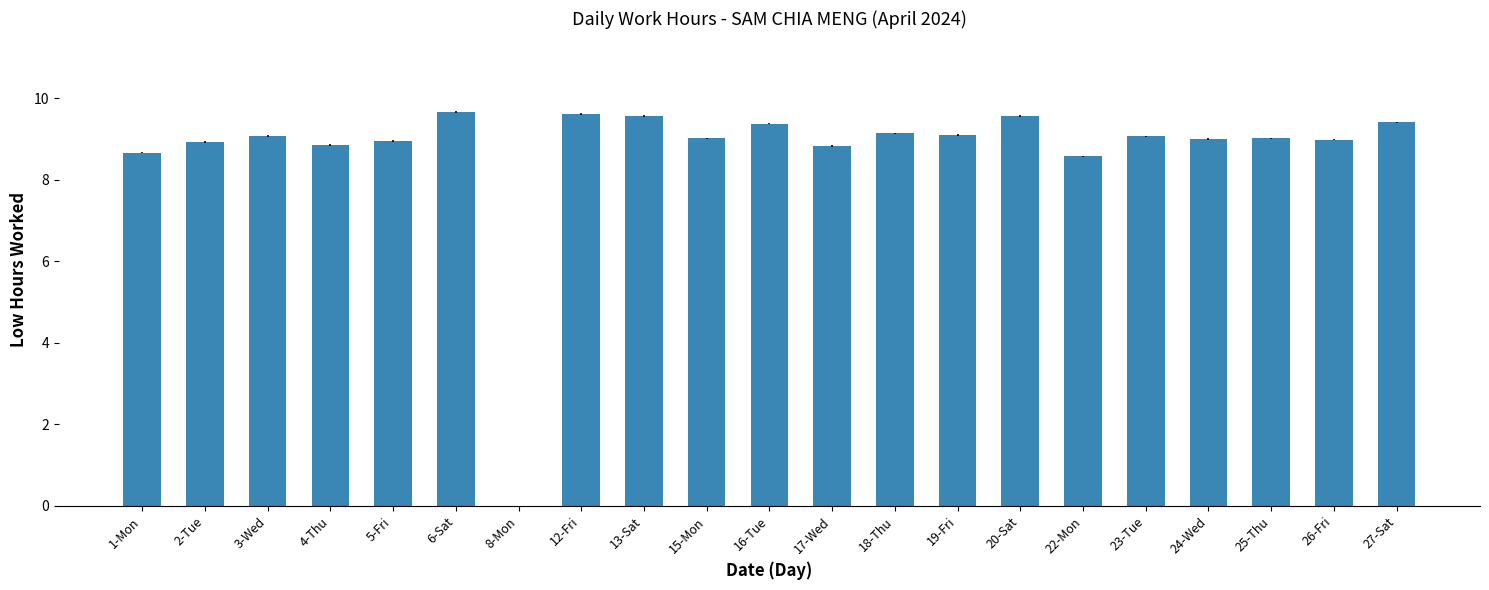

True or false: the data shows 5.7 at 15-Mon.

False